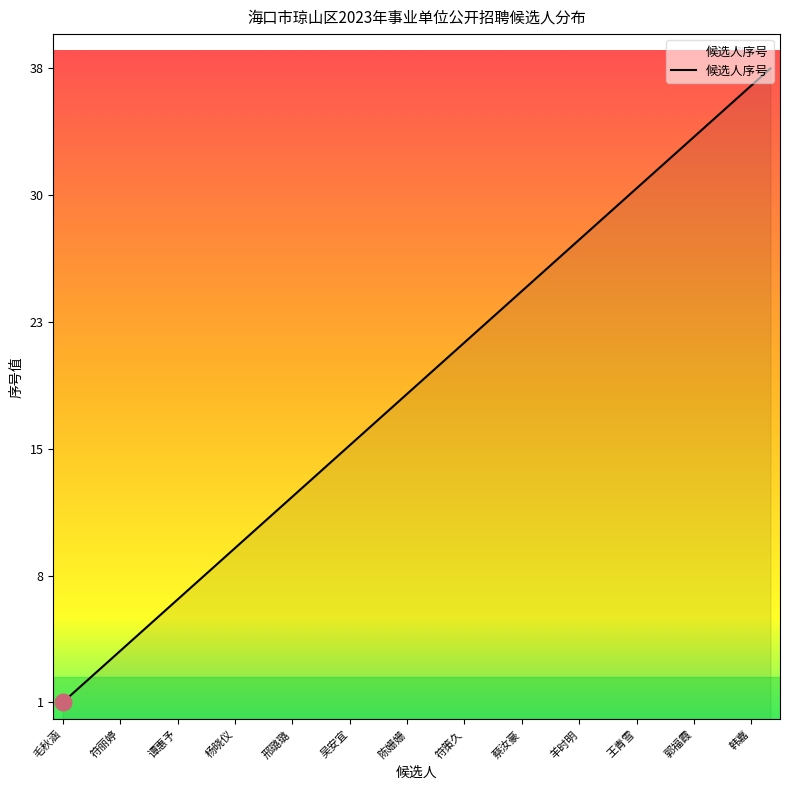

Does the chart display data point markers on the line(s)?

No